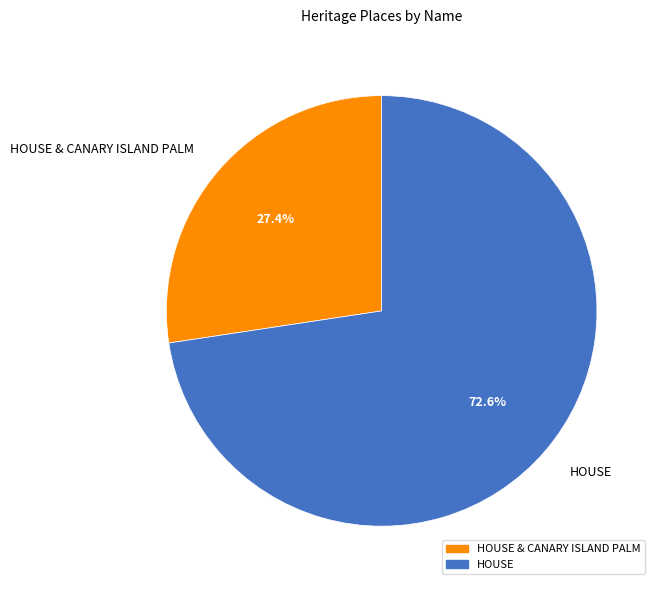

True or false: HOUSE & CANARY ISLAND PALM accounts for 27% of the total.

True